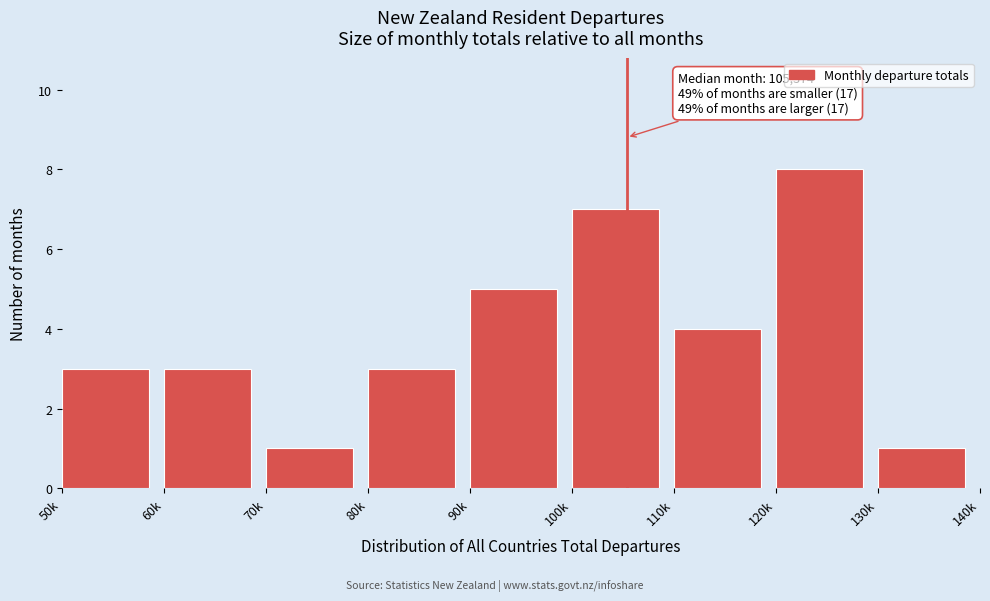

Reading right to left, list all the values displayed in this chart.

1	8	4	7	5	3	1	3	3